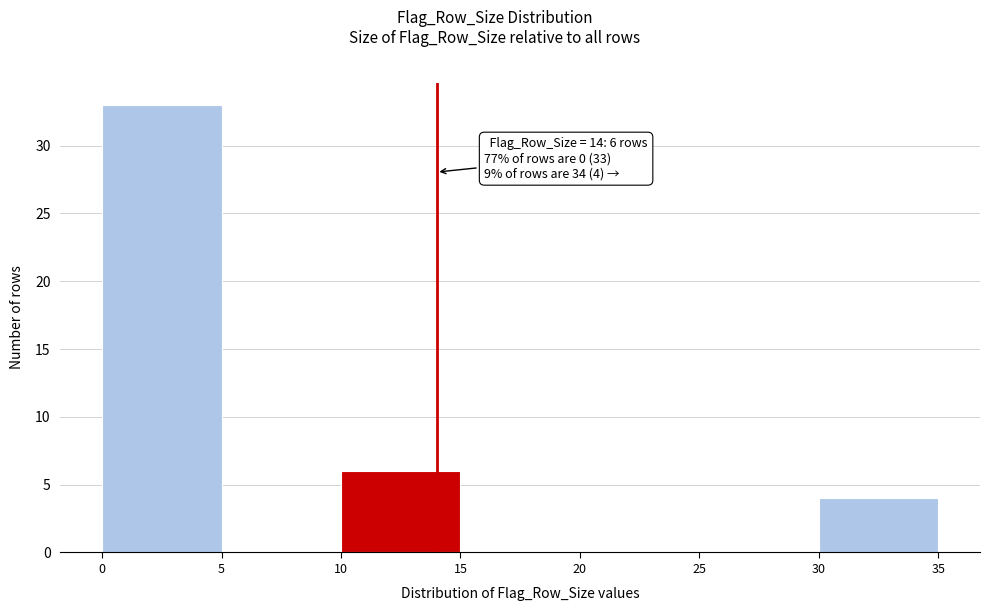

Over which range of the x-axis is the bar tallest?

0 to 5